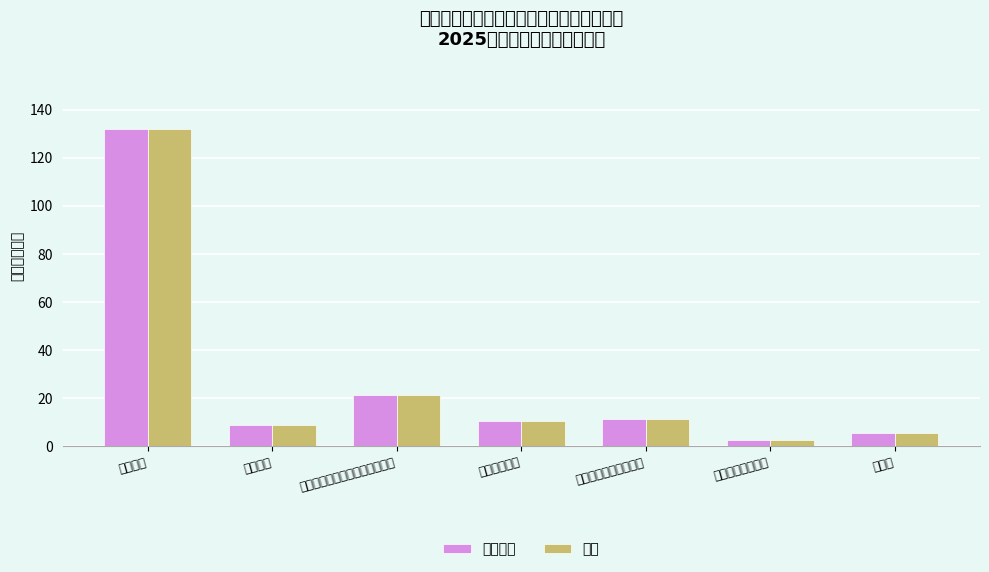

At 津贴补贴, list the series in order from largest to smallest.

人员经费, 合计